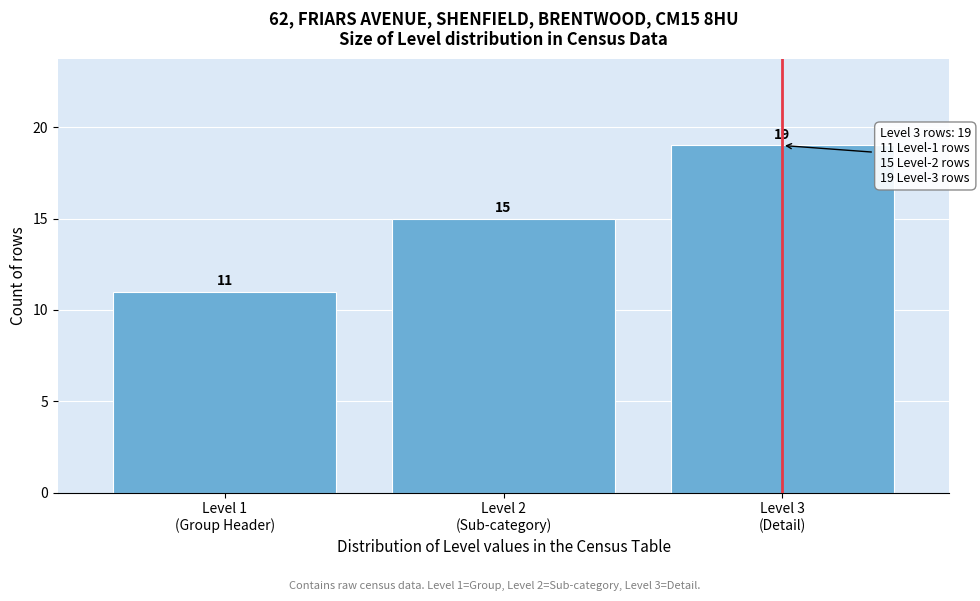

Reading left to right, what are all the values shown in this chart?

11	15	19